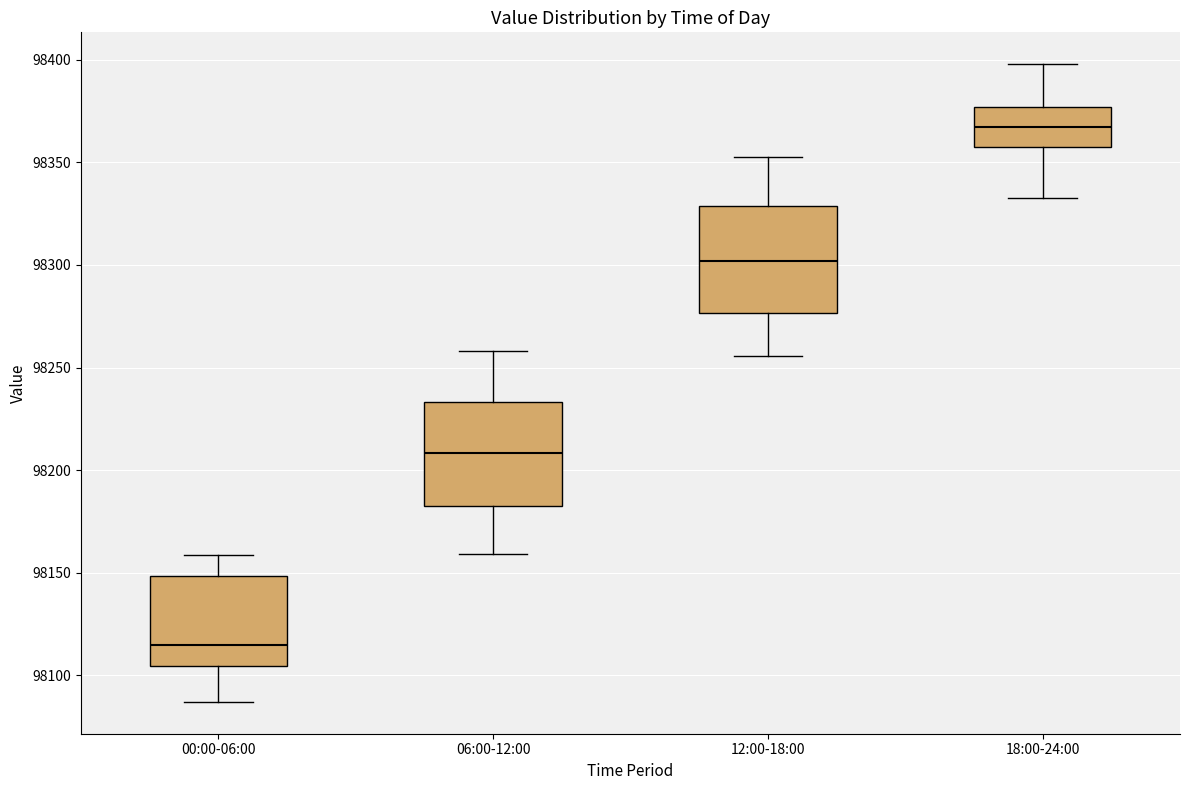

Which box has the lowest median line?

00:00-06:00